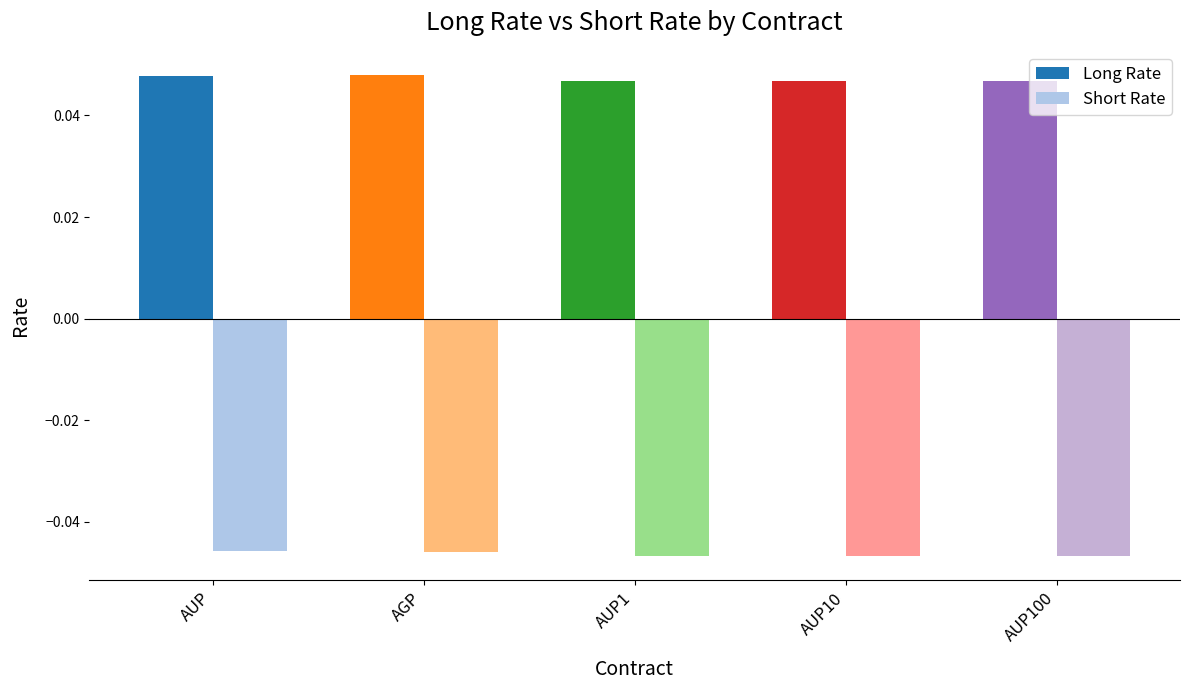

What is the label of the 4th bar from the left?

AUP10